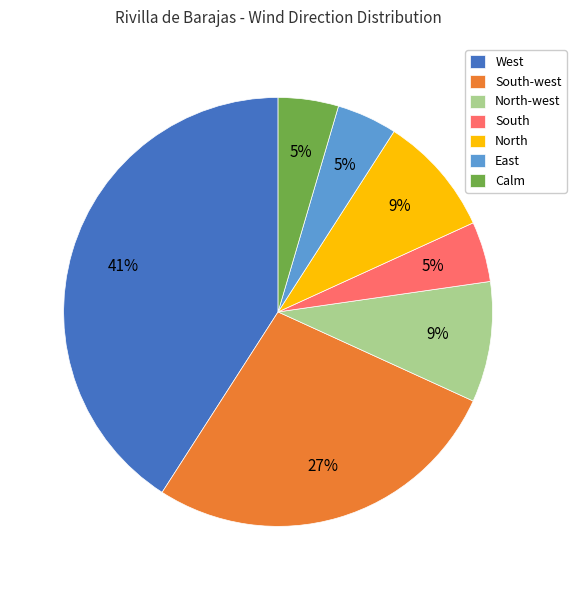

To the nearest percent, what portion does East represent?

5%